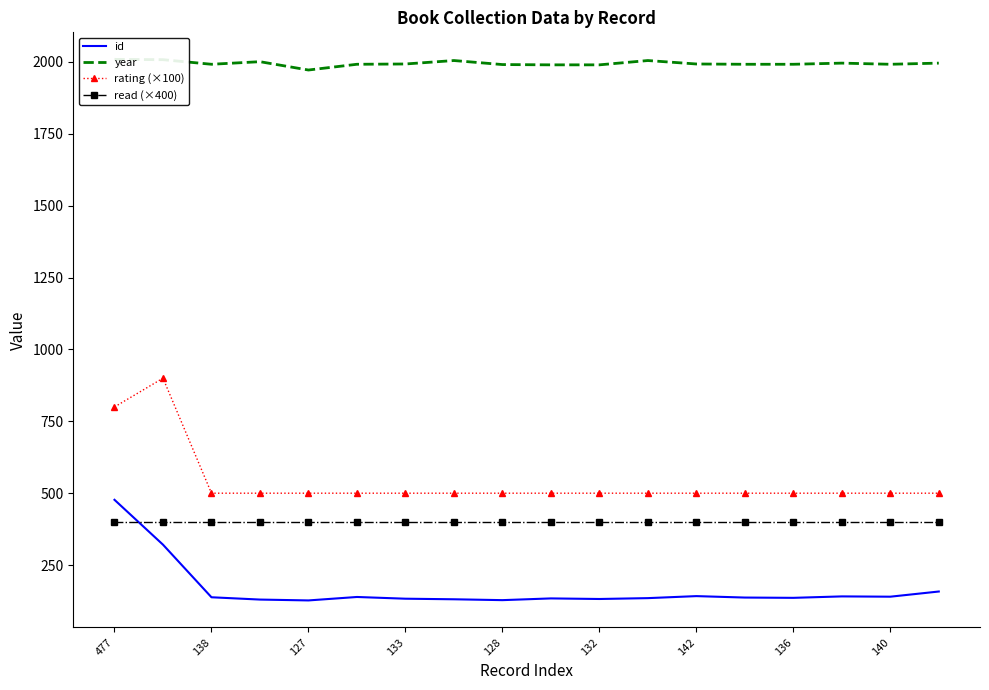

True or false: rating (×100) has a value of 752 at 13.

False